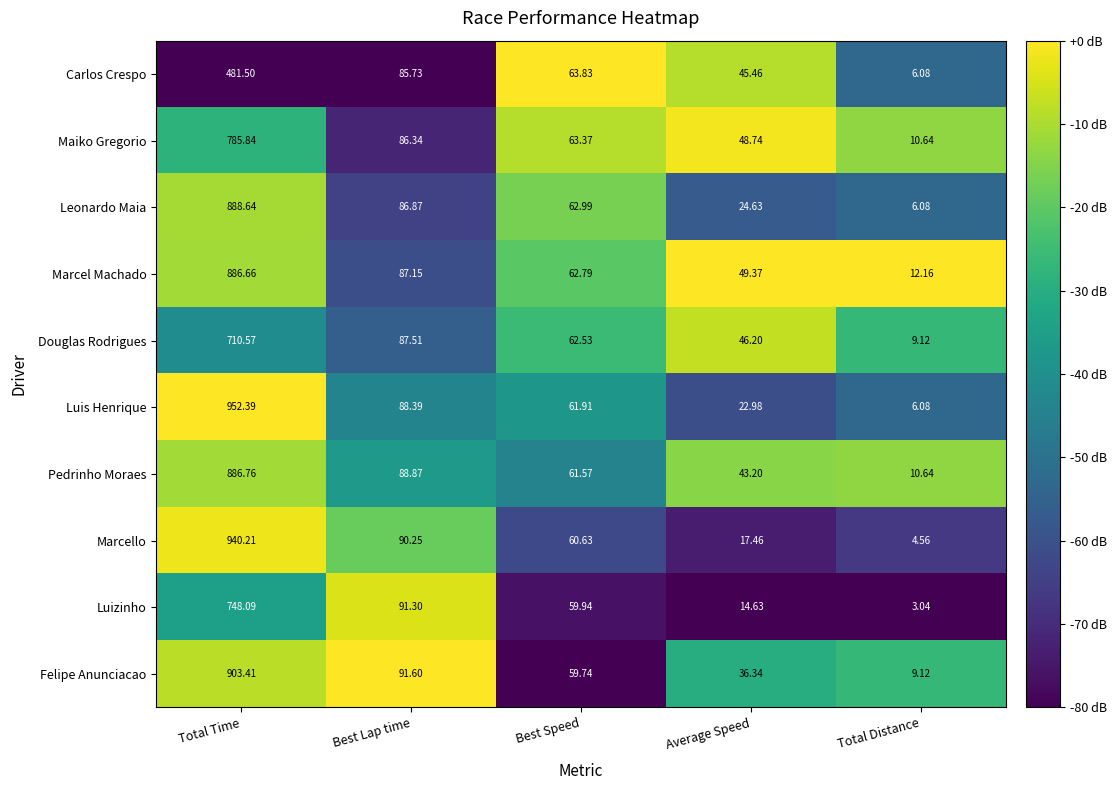

How many categories are shown in the chart?

5